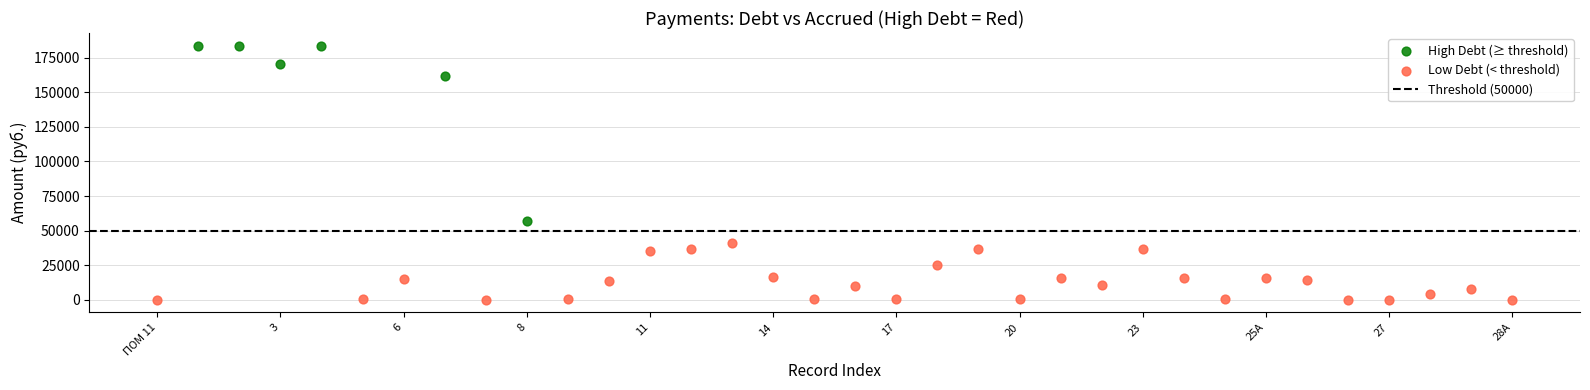

Which series reaches the maximum Y coordinate?

High Debt (≥ threshold)